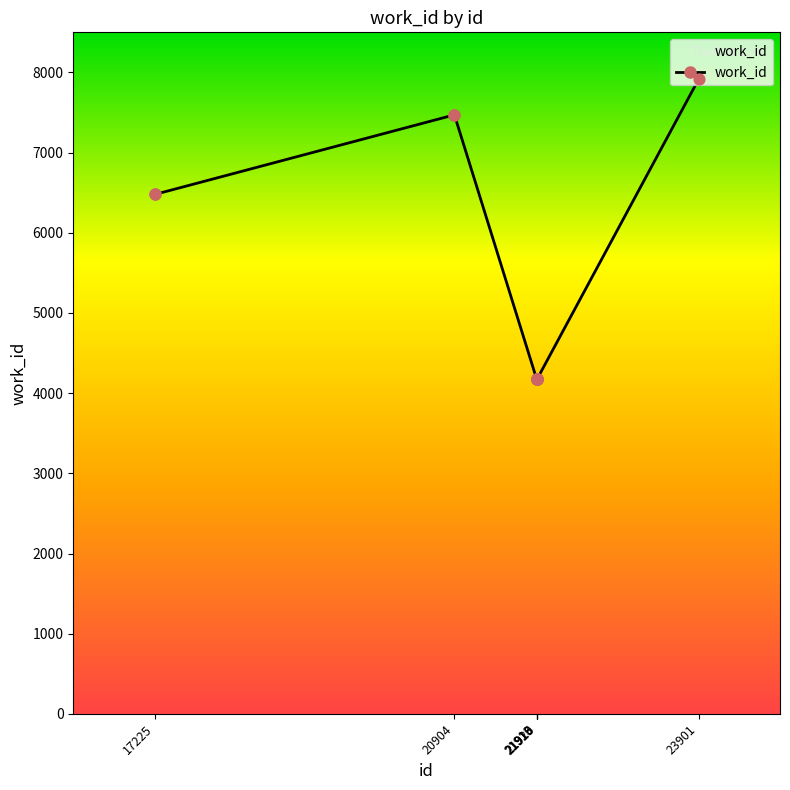

What is the change in value from 21913 to 23901?

+3736